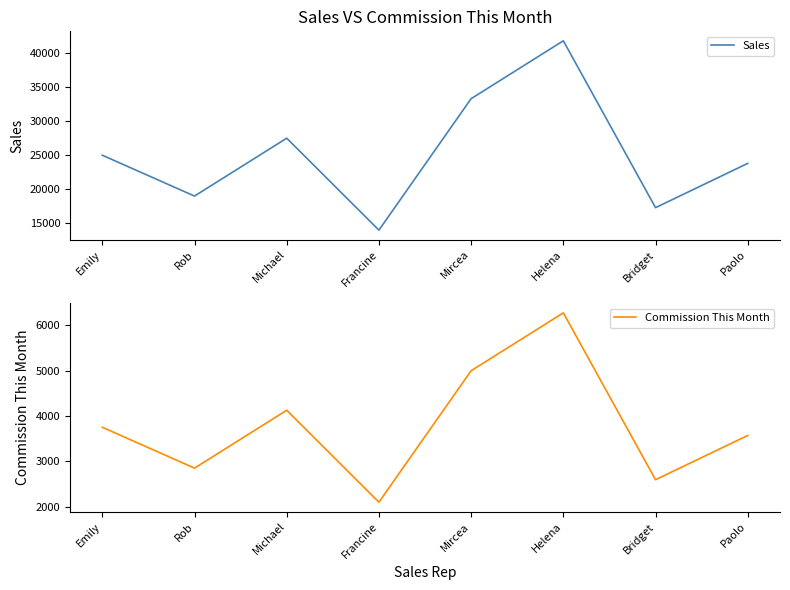

Is it true that Commission This Month equals 1374 at Mircea?

False